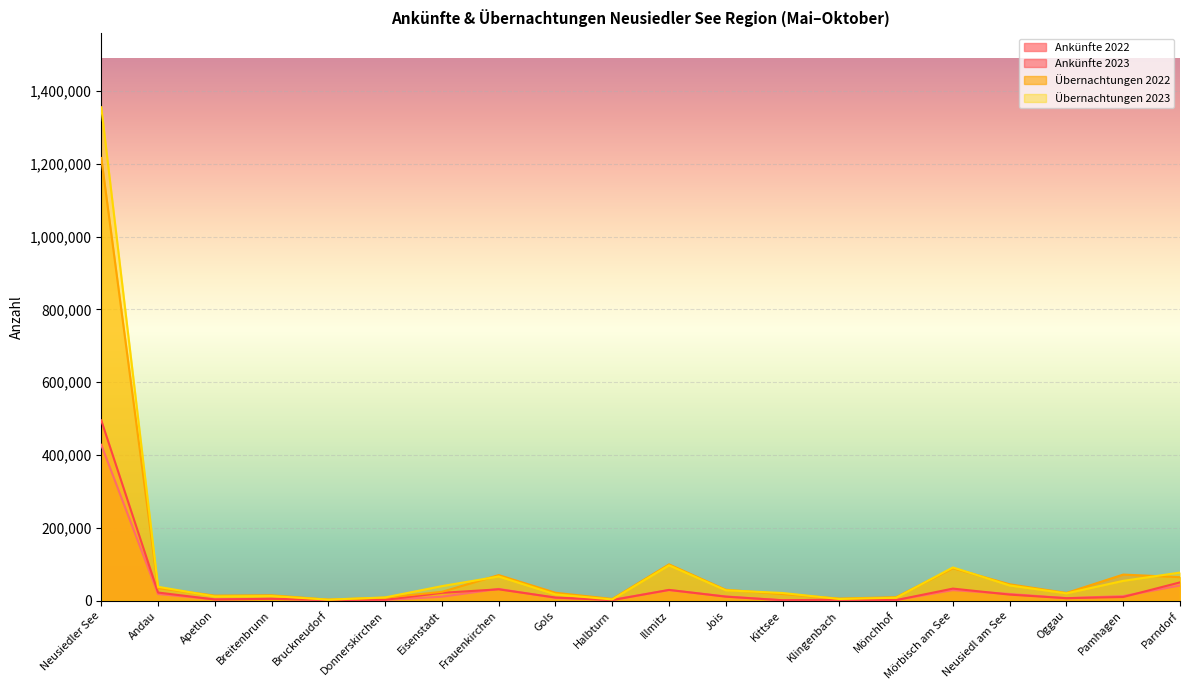

True or false: Ankünfte 2023 has a value of 4883 at Andau.

False